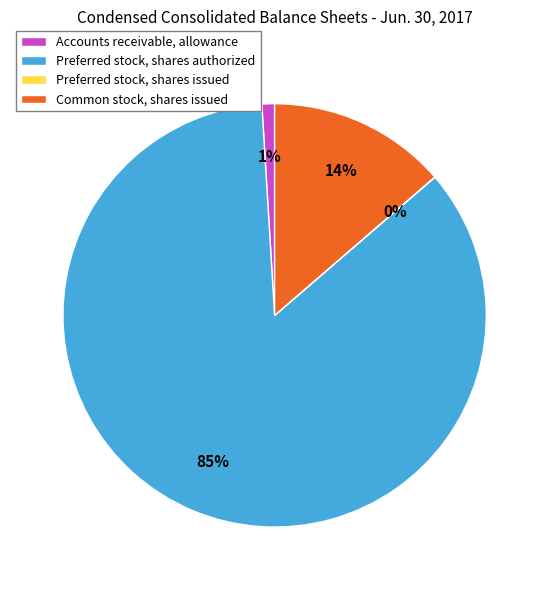

Is it true that Common stock, shares issued is 8% of the pie?

False